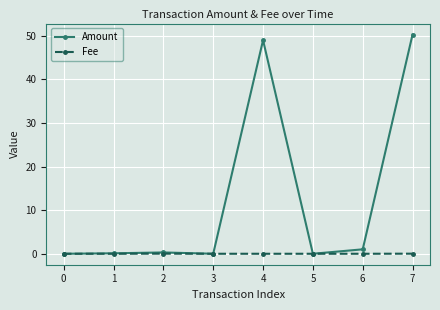

Which series has the widest spread of values?

Amount